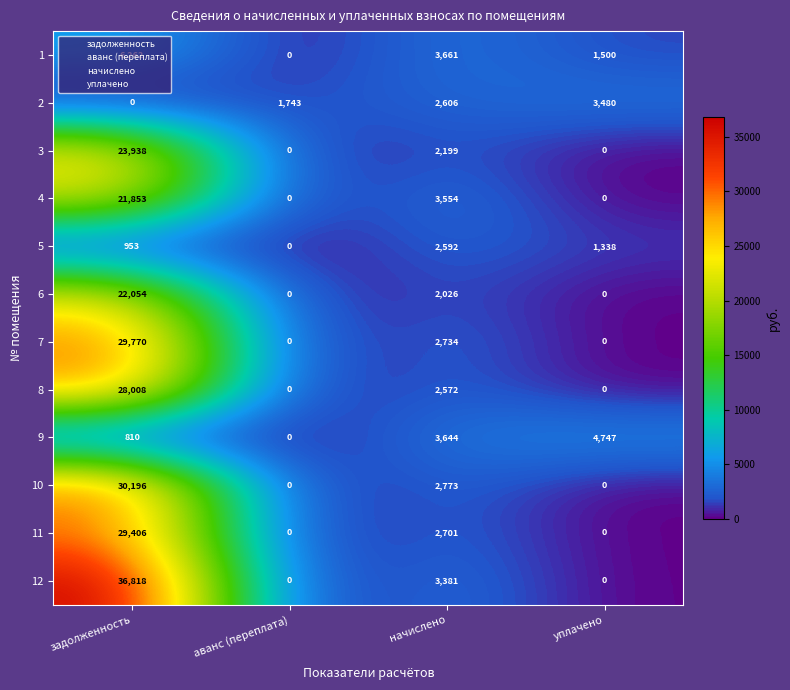

How many data points in 12 are less than 3381?

2